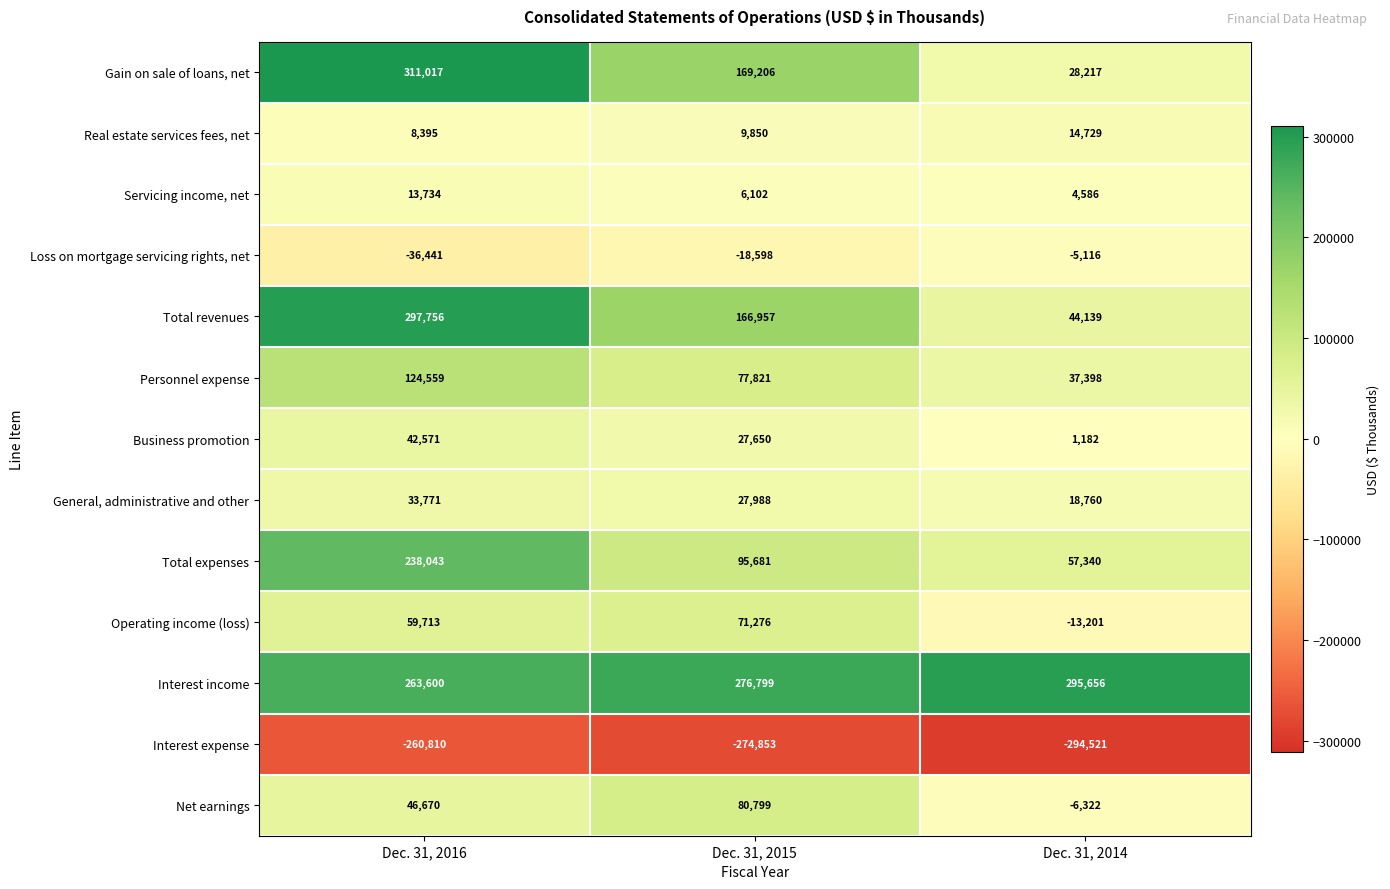

Which category has the highest value across all series?

Dec. 31, 2016